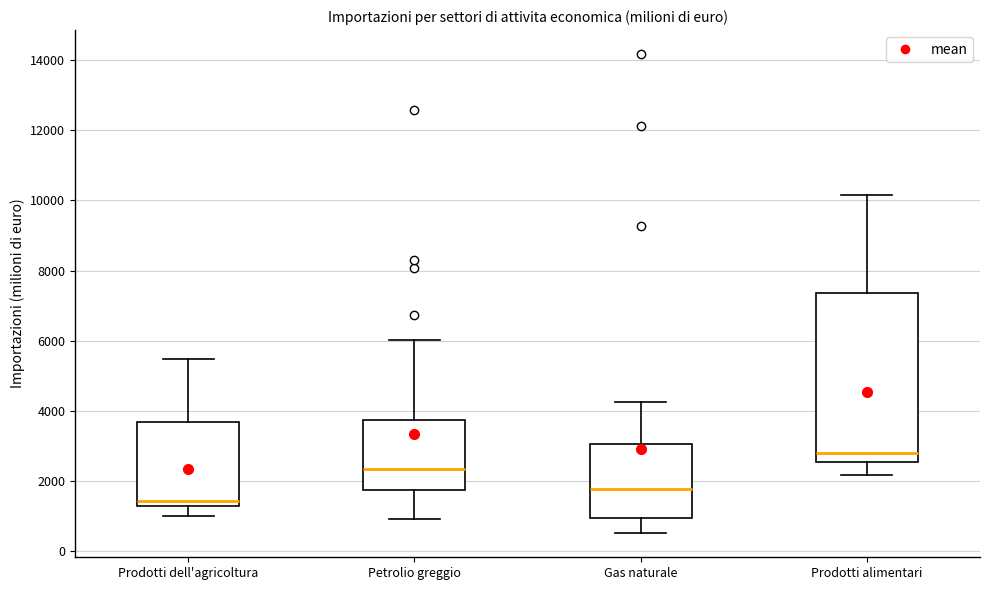

Which box has the highest median line?

Prodotti alimentari